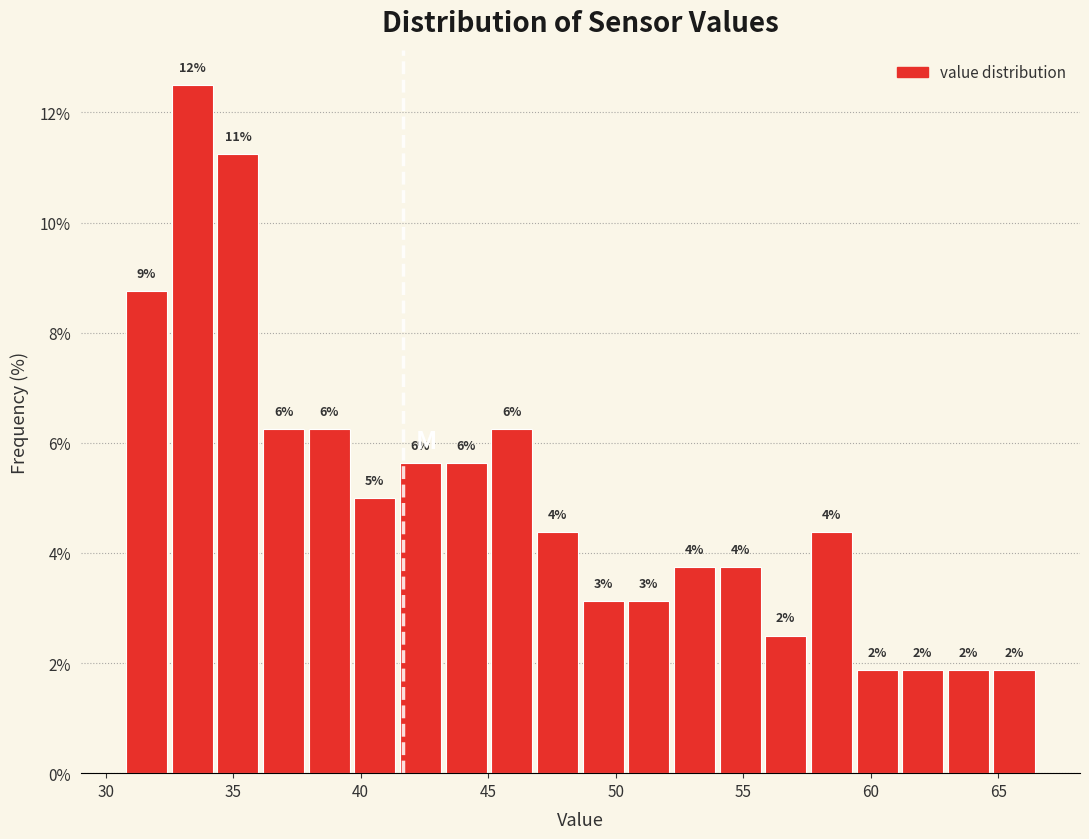

Read against the x-axis, roughly where is the centre of the tallest bar?

33.5